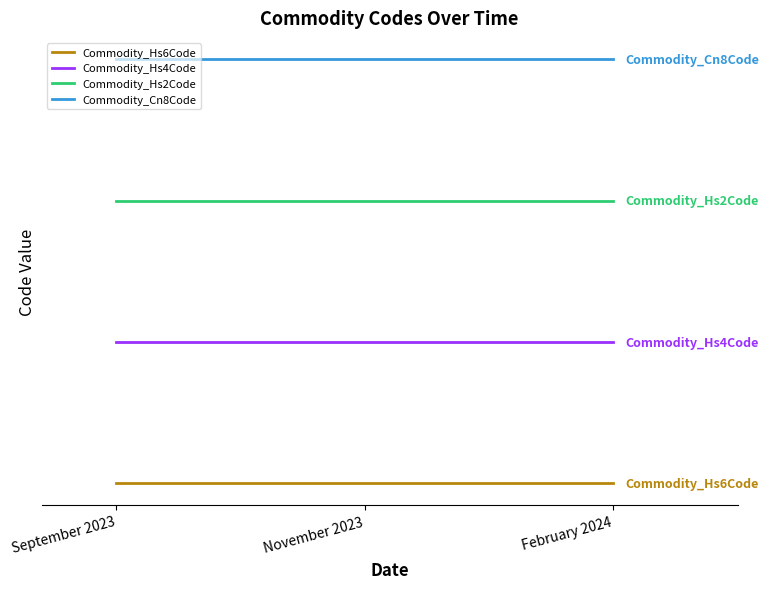

Is the value of Commodity_Hs2Code at September 2023 greater than the value of Commodity_Hs6Code at September 2023?

Yes